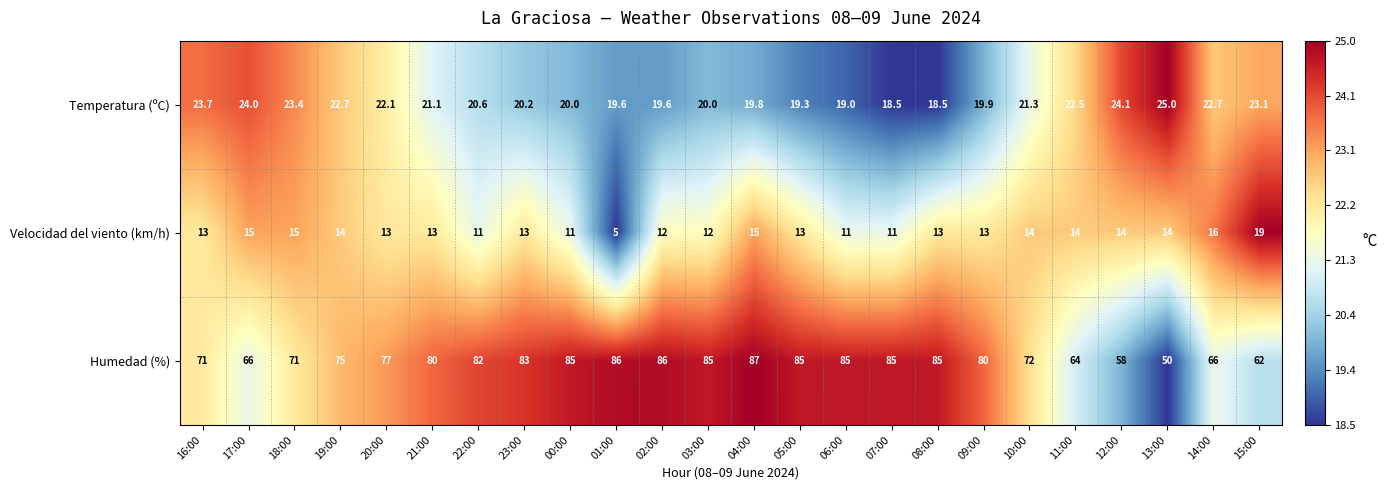

What is the difference between the maximum and minimum values in the Temperatura (ºC) series?

6.5